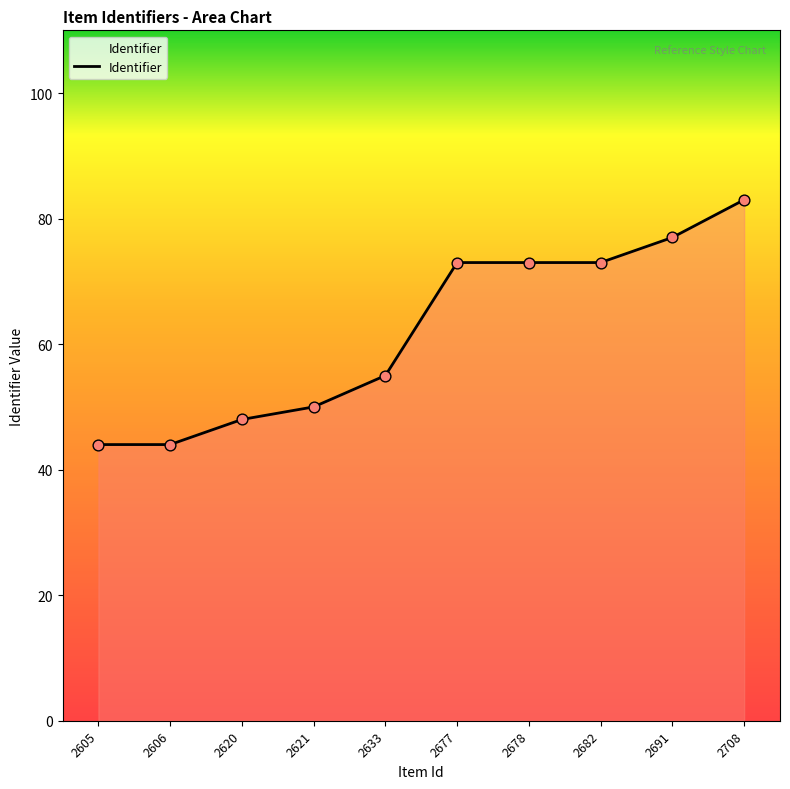

Which has a higher value, 2620 or 2691?

2691